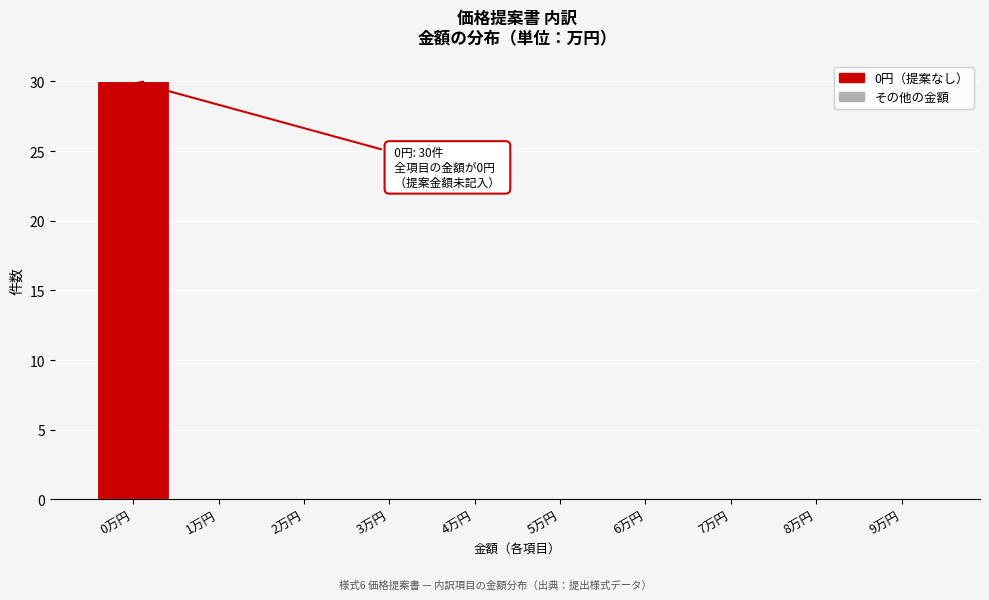

Over which range of the x-axis is the bar tallest?

-0.5 to 0.5